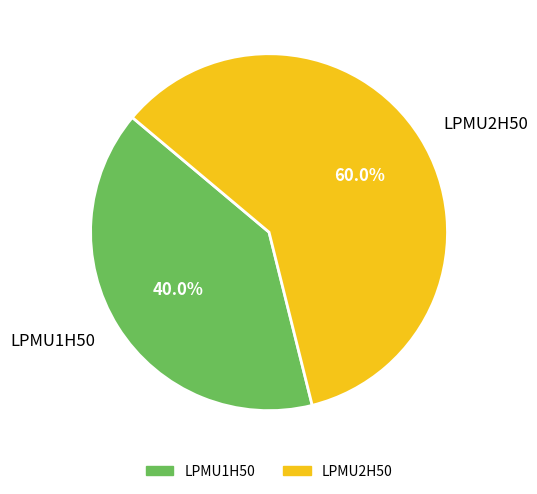

To the nearest percent, what percentage of the pie is LPMU2H50?

60%